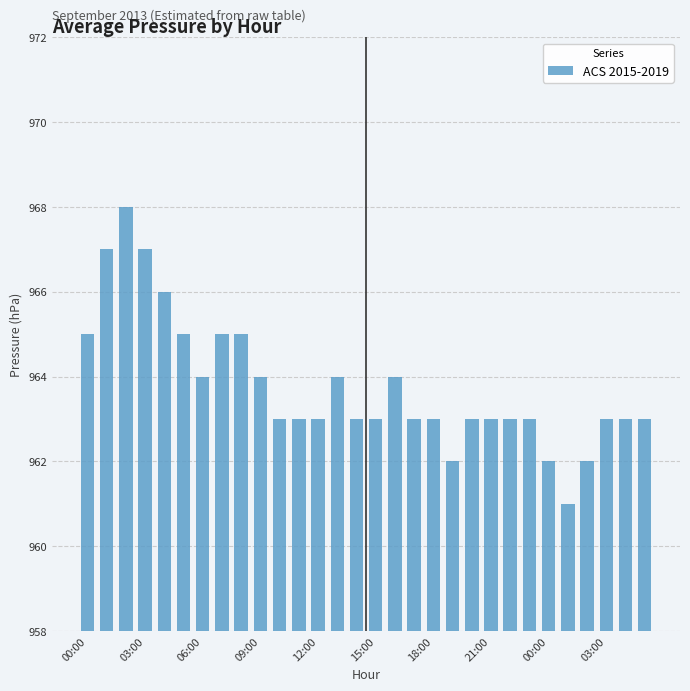

What is the maximum value shown in the chart?

968